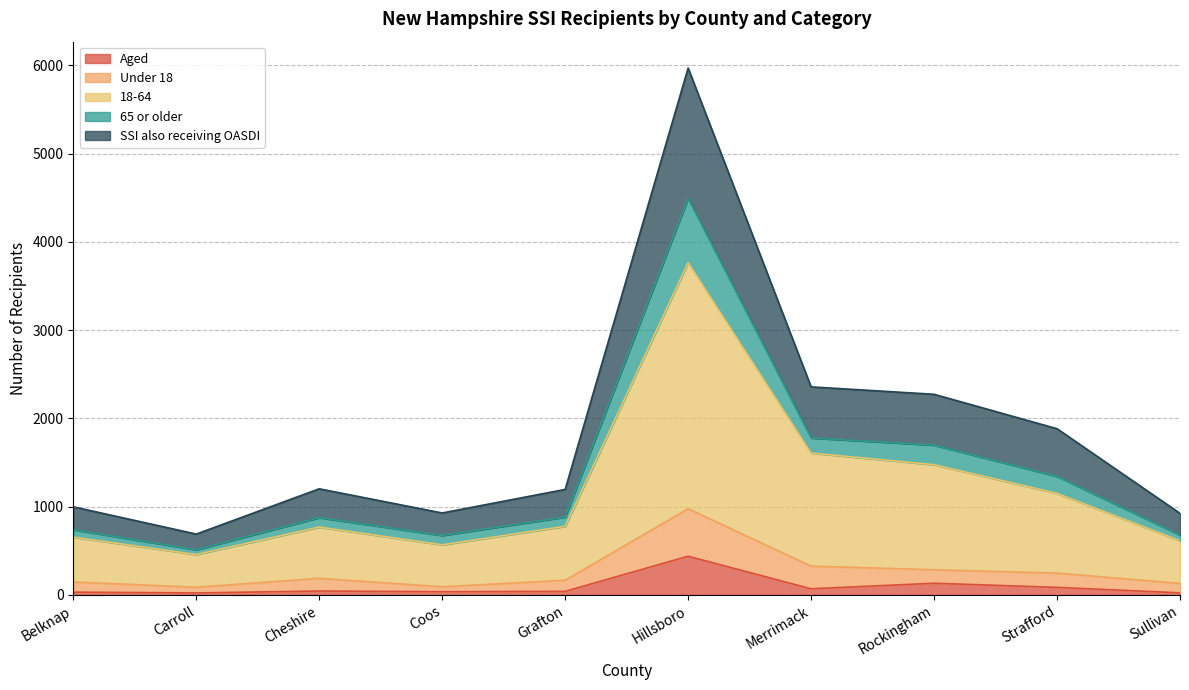

What is the difference between the second highest and minimum values in the Under 18 series?

239